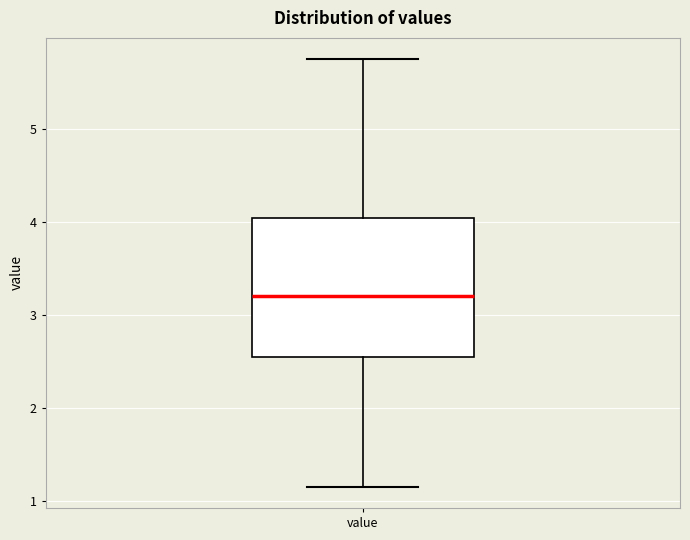

Transcribe this box plot: give where the median line is, the range the box spans, and where the two whiskers end, as read against the y-axis. The values are not printed on the chart, so give them approximately, as read against the axis.

median 3.2, box 2.6 to 4.0, whiskers 1.2 to 5.8